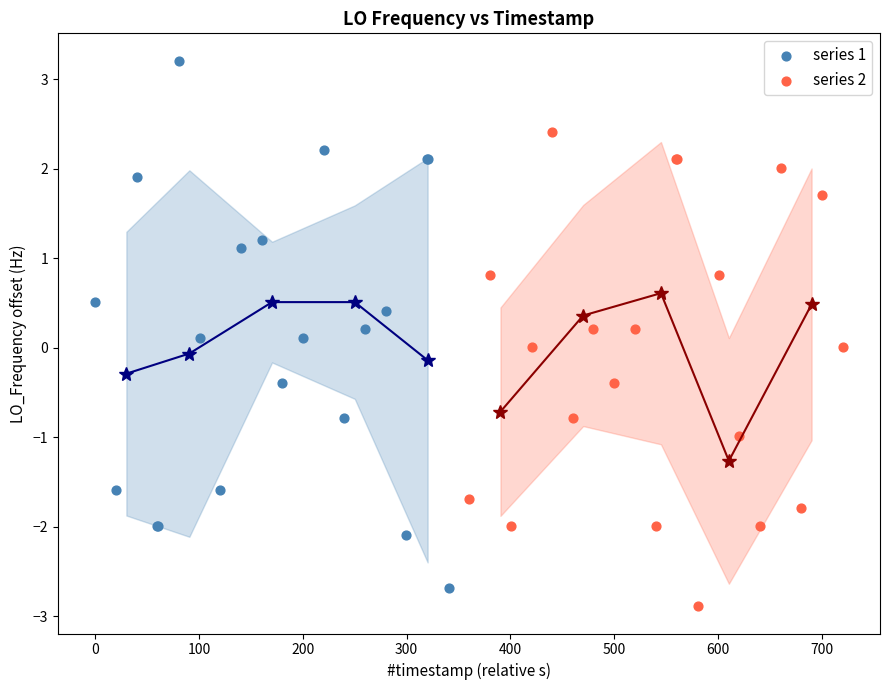

What are all the series names shown in the legend?

series 1, series 2